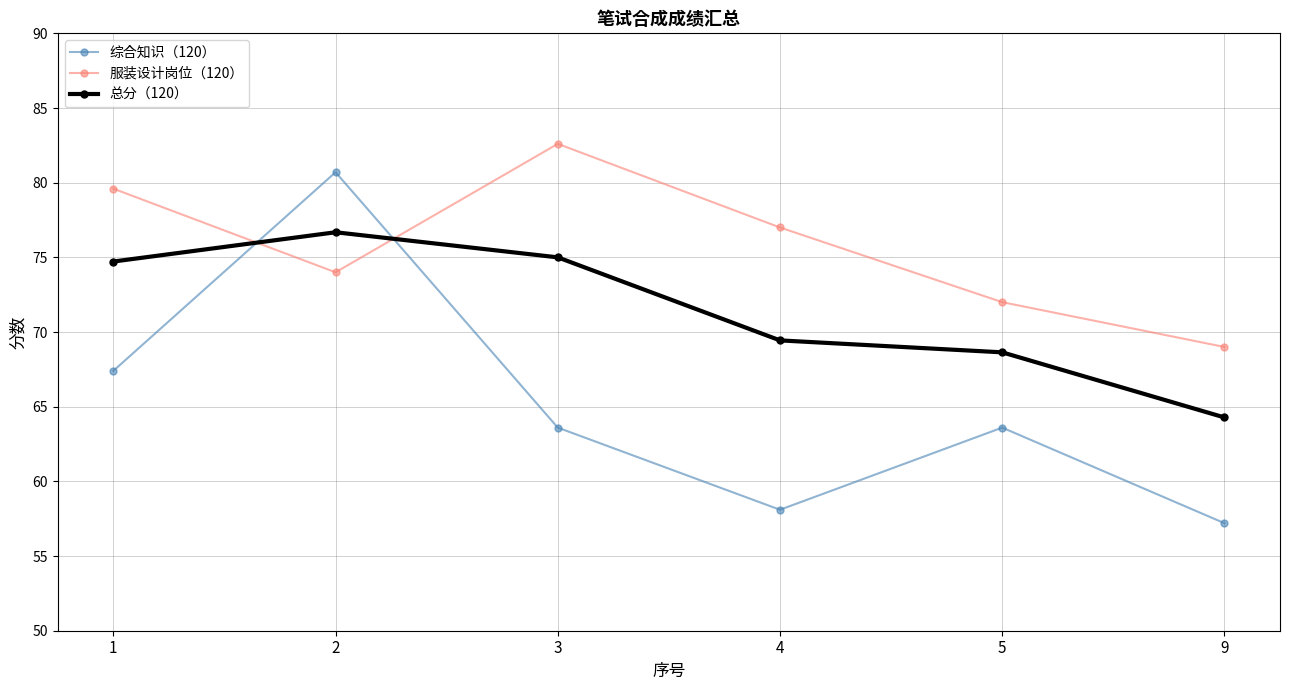

The 总分（120） series shows 76.7 at 2. True or false?

True